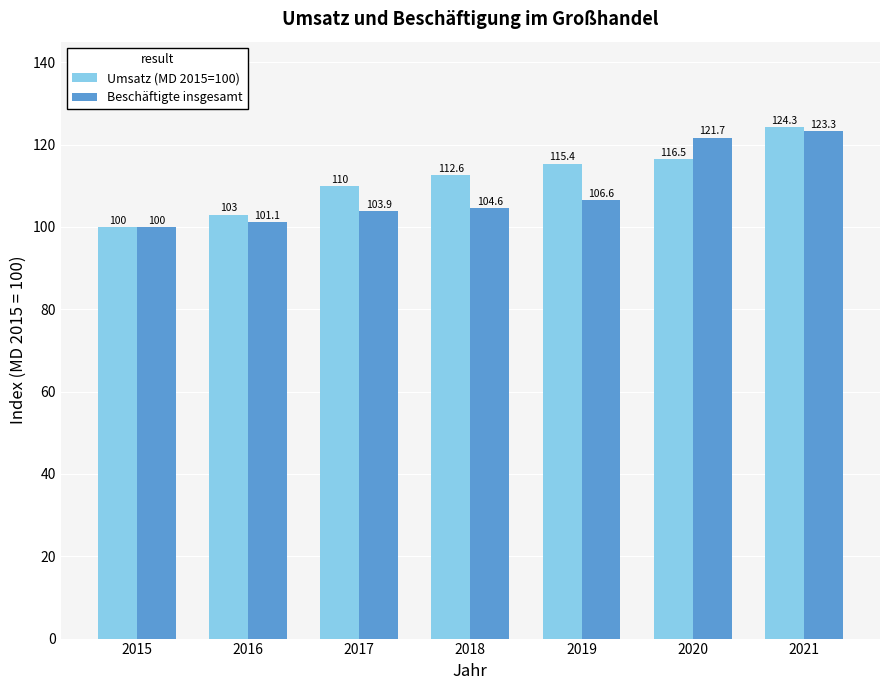

The Umsatz (MD 2015=100) series shows 115.4 at 2019. True or false?

True